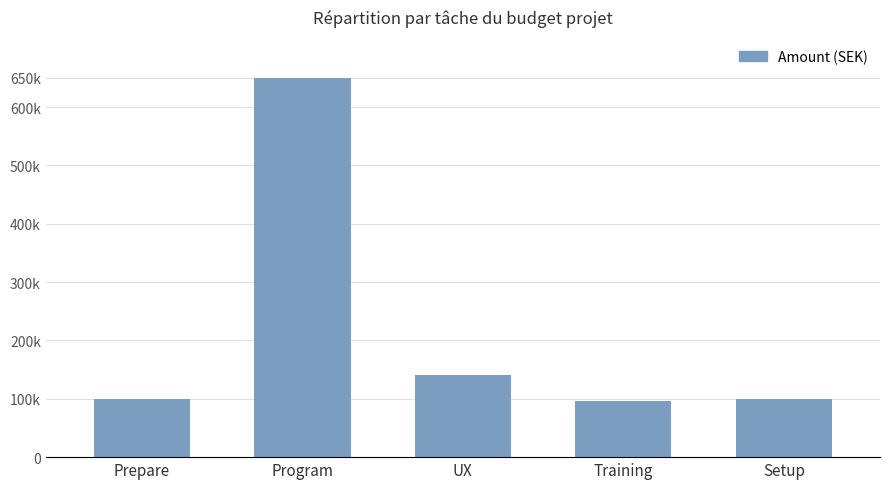

How many values are below 100000?

1